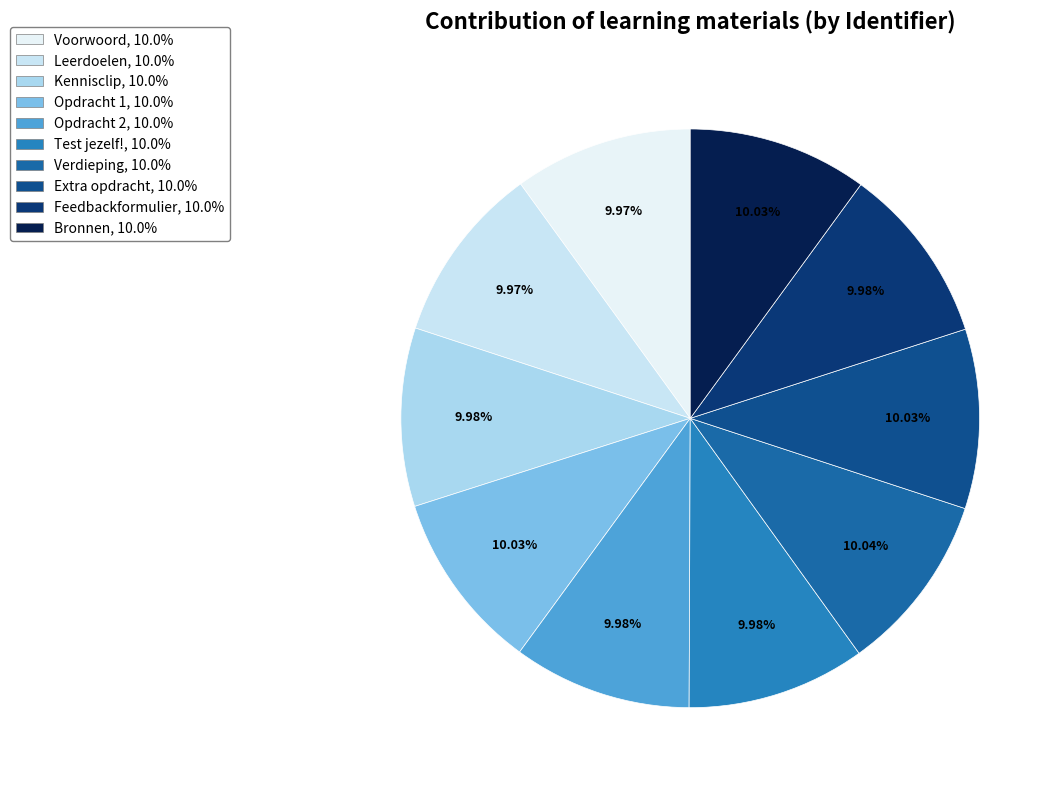

To the nearest percent, what is the combined percentage of Extra opdracht and Verdieping?

20%